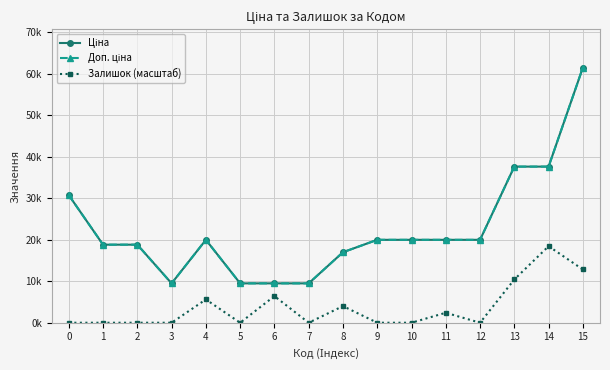

At which label does Ціна reach its minimum?

3